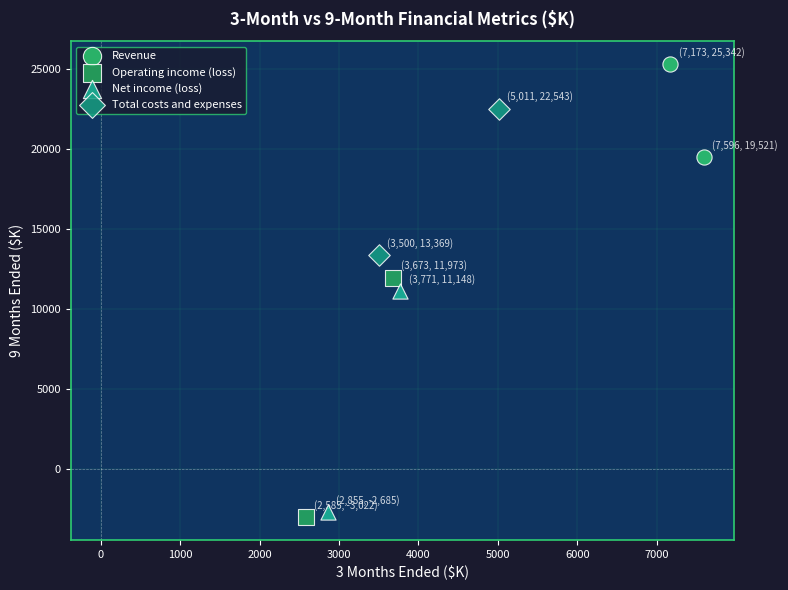

What are all the series names shown in the legend?

Revenue, Operating income (loss), Net income (loss), Total costs and expenses